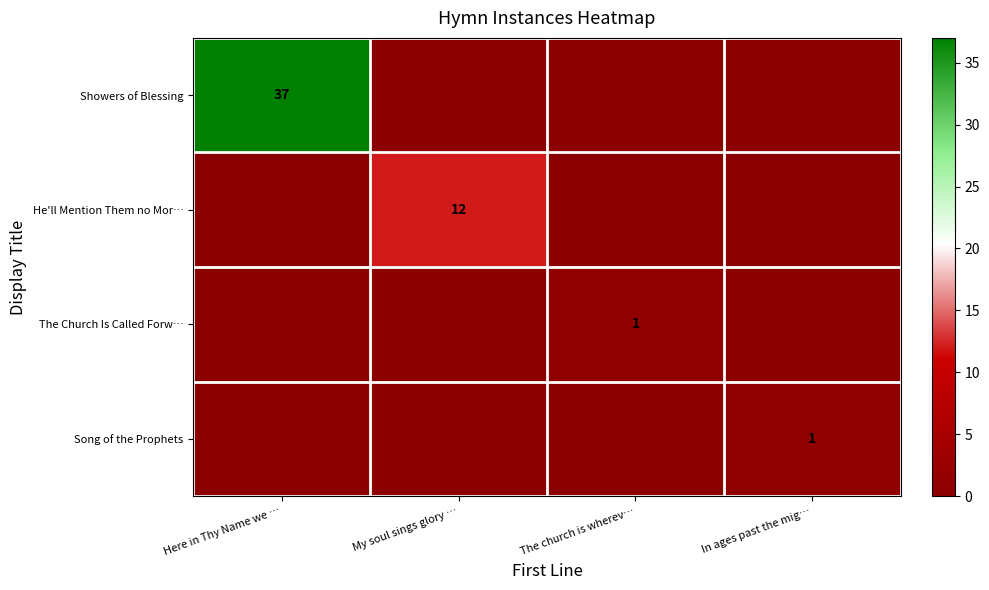

At how many categories does at least one series exceed 22?

1